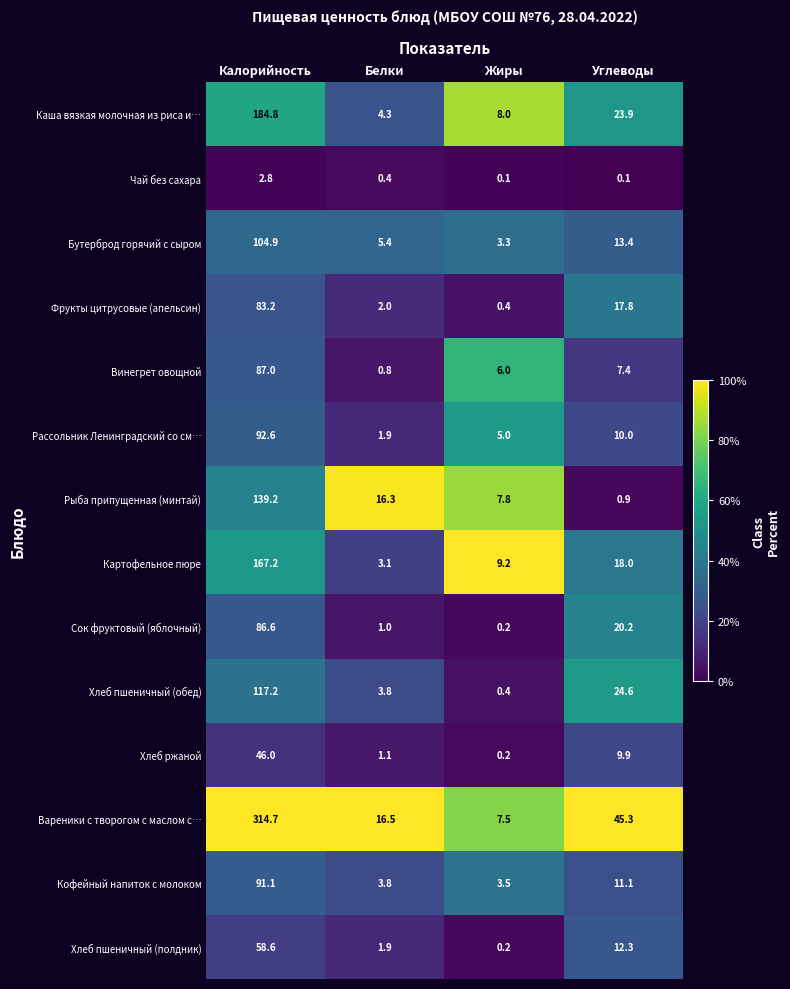

What is the difference between the maximum and minimum values in the Фрукты цитрусовые (апельсин) series?

82.8